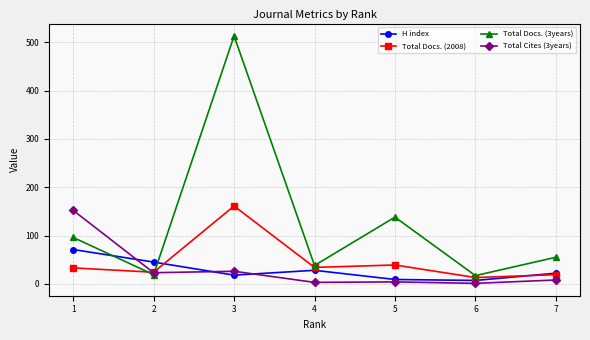

Rank the series at 1 from highest to lowest value.

Total Cites (3years), Total Docs. (3years), H index, Total Docs. (2008)